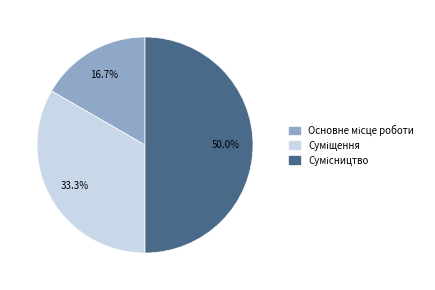

Which slice is the largest?

Сумісництво